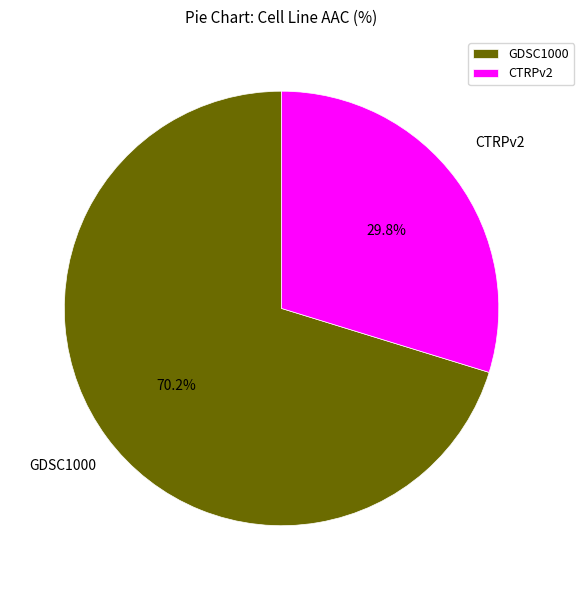

True or false: GDSC1000 accounts for 70% of the total.

True